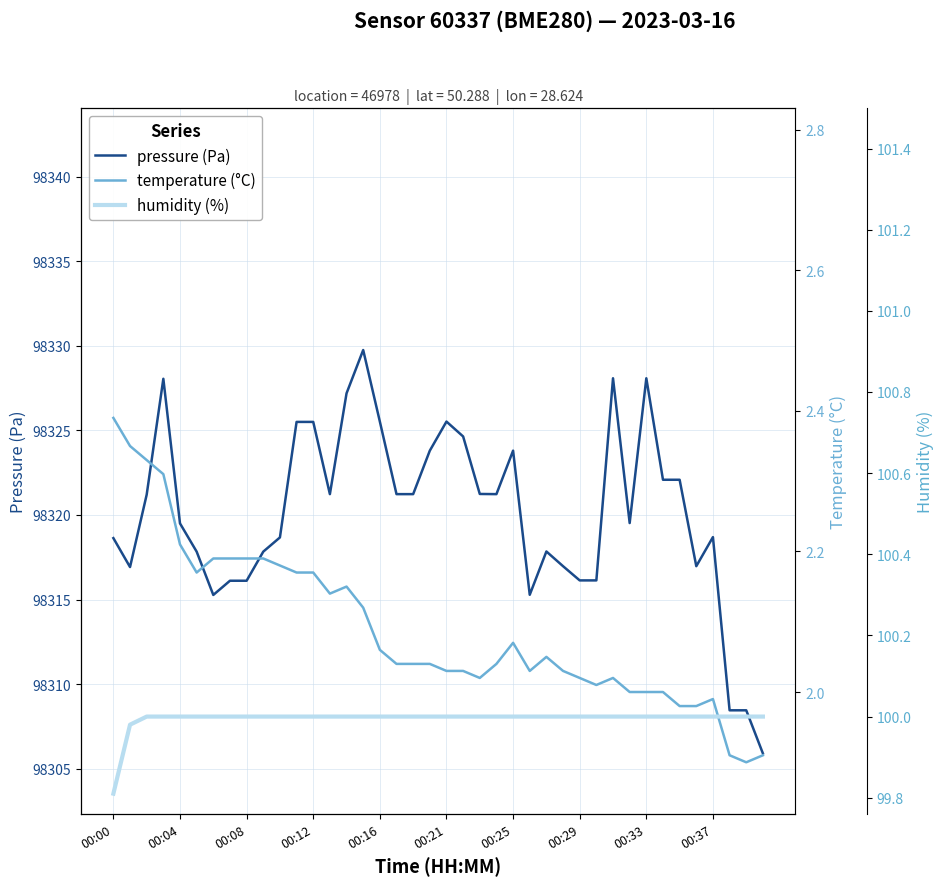

At which label does temperature (°C) reach its minimum?

38